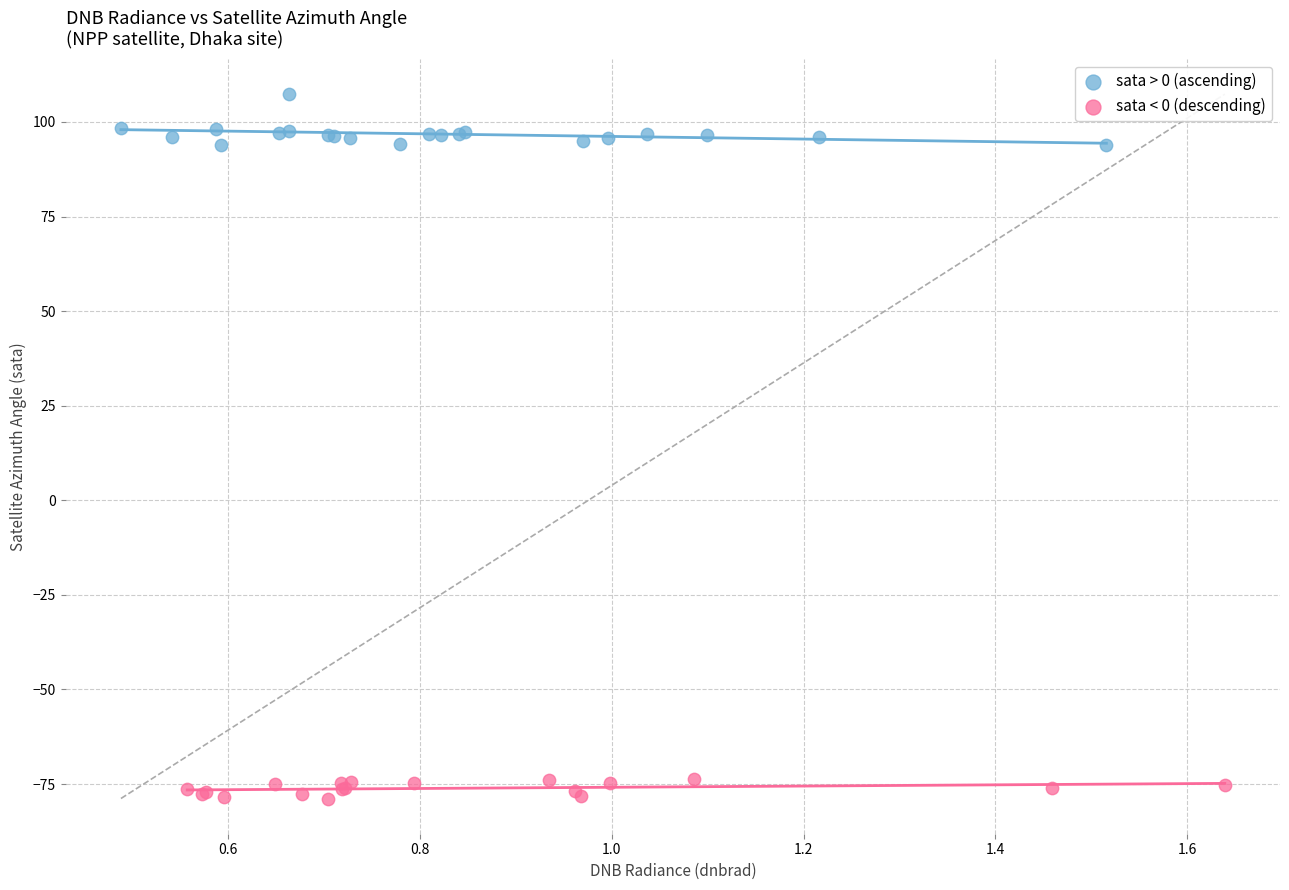

Which series has the widest spread of Y values?

sata > 0 (ascending)